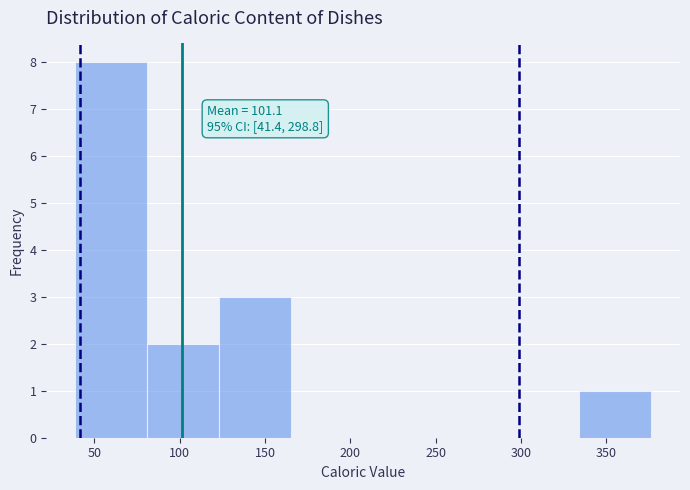

Over which range of the x-axis is the bar tallest?

40 to 80